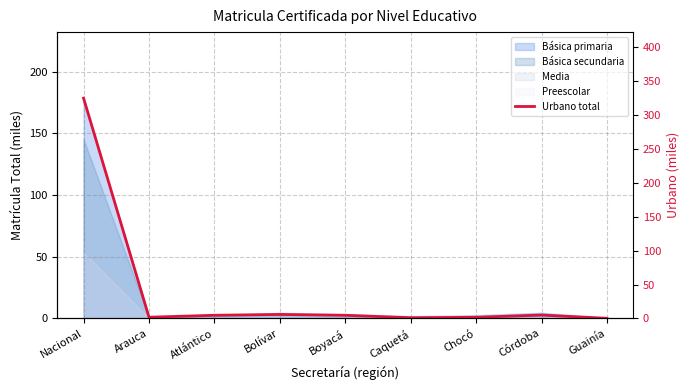

Reading right to left, what are all the values shown in this chart?

Guainía=0.2	Córdoba=4.9	Chocó=1.6	Caquetá=1.1	Boyacá=4.6	Bolívar=5.9	Atlántico=4.7	Arauca=1.8	Nacional=324.7